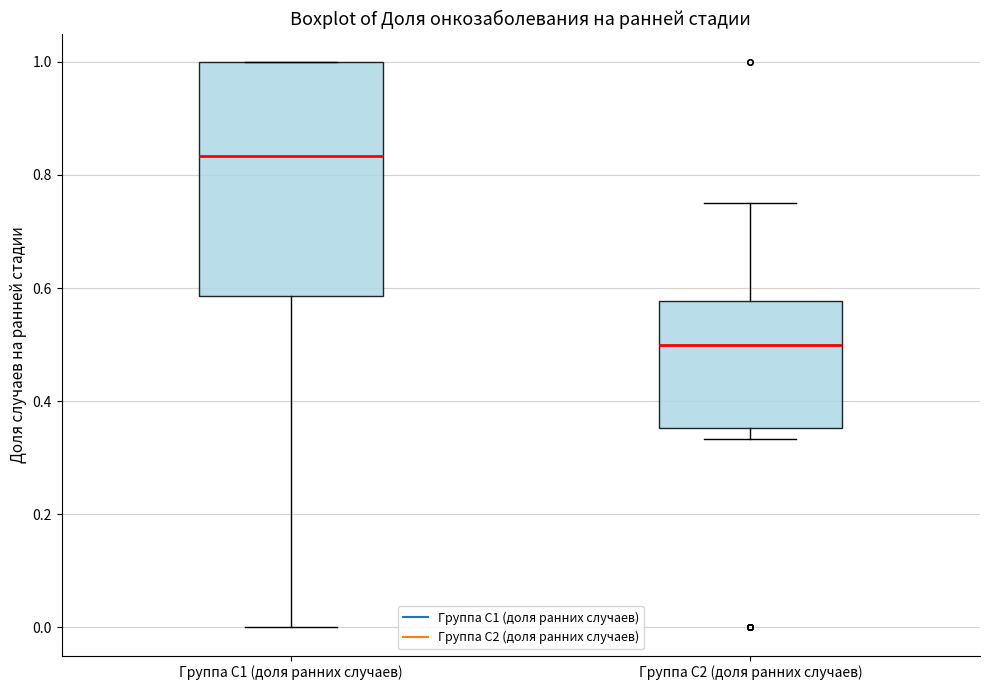

Comparing the boxes themselves (not the whiskers), which one is the tallest?

Группа С1 (доля ранних случаев)